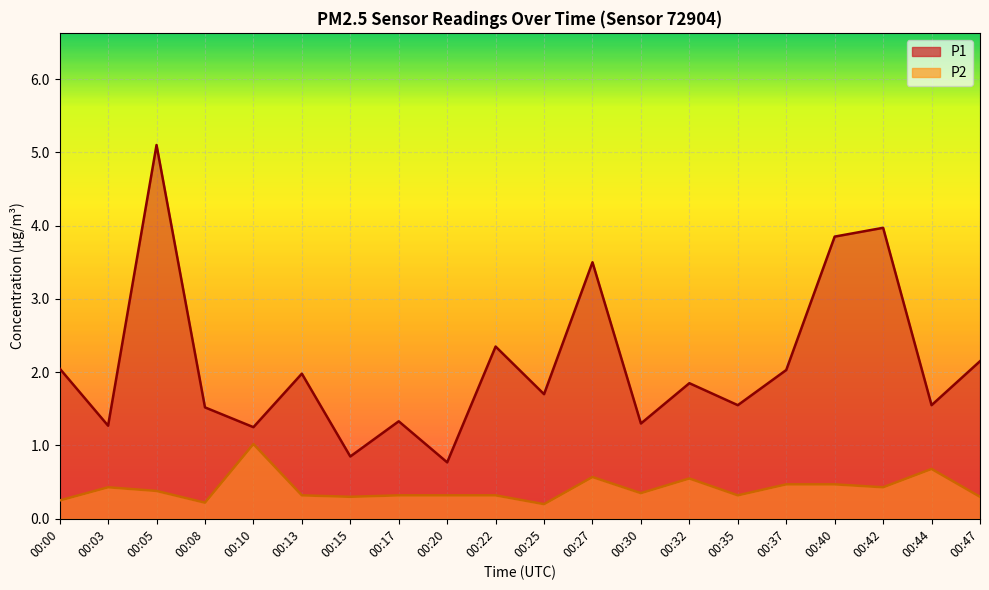

Rank the series by their maximum value, from lowest to highest.

P2, P1